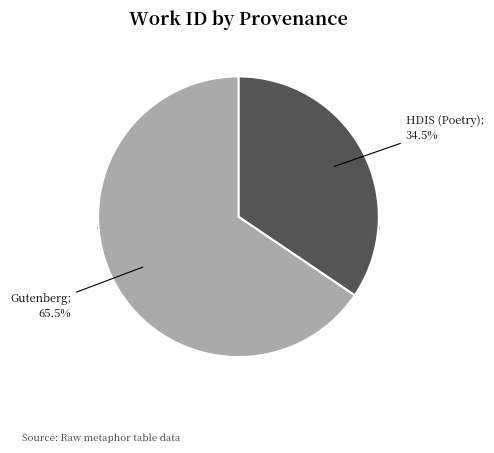

To the nearest percent, what is the difference between the largest and smallest slice percentages?

31%